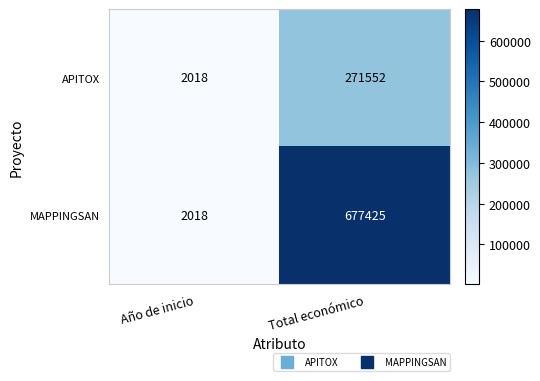

Which series has the largest total across all categories?

MAPPINGSAN